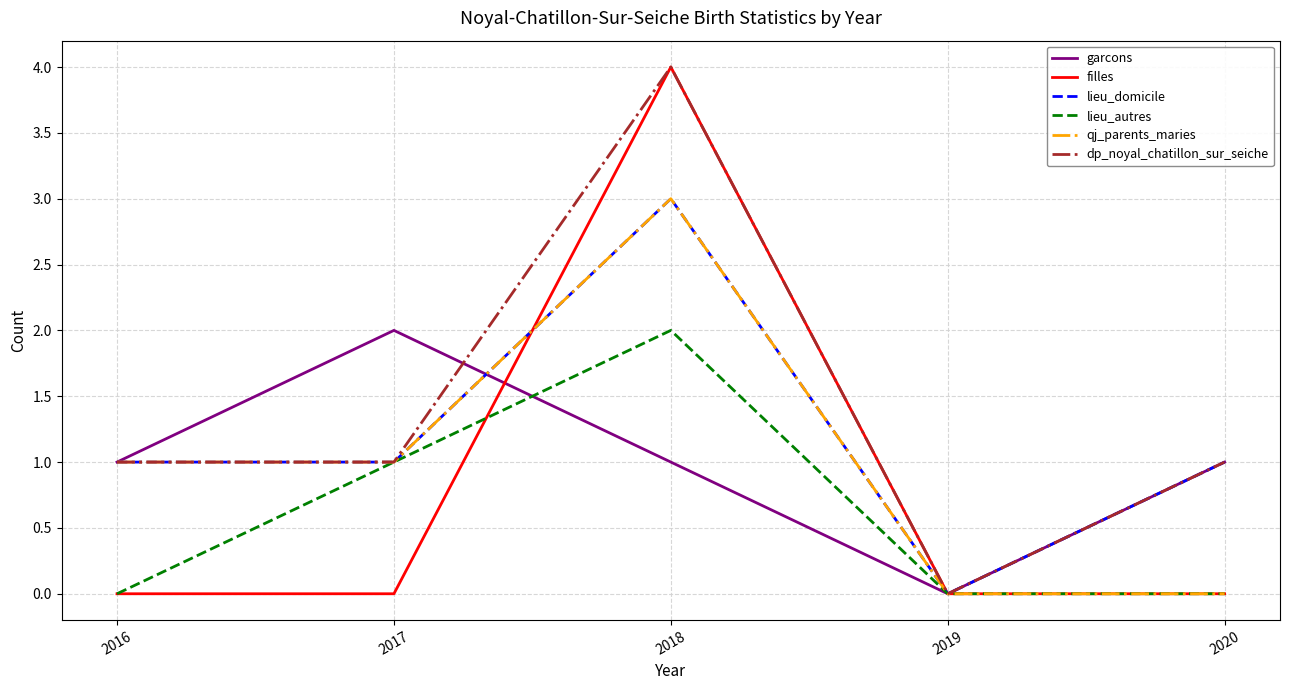

What is the total value across all series at 2020?

3